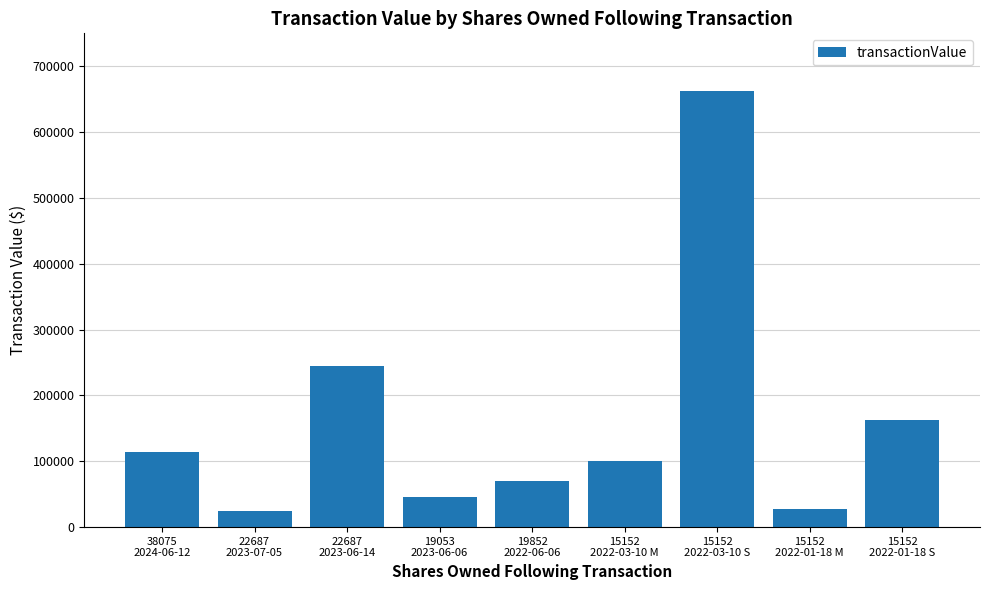

What is the greatest value displayed?

662331